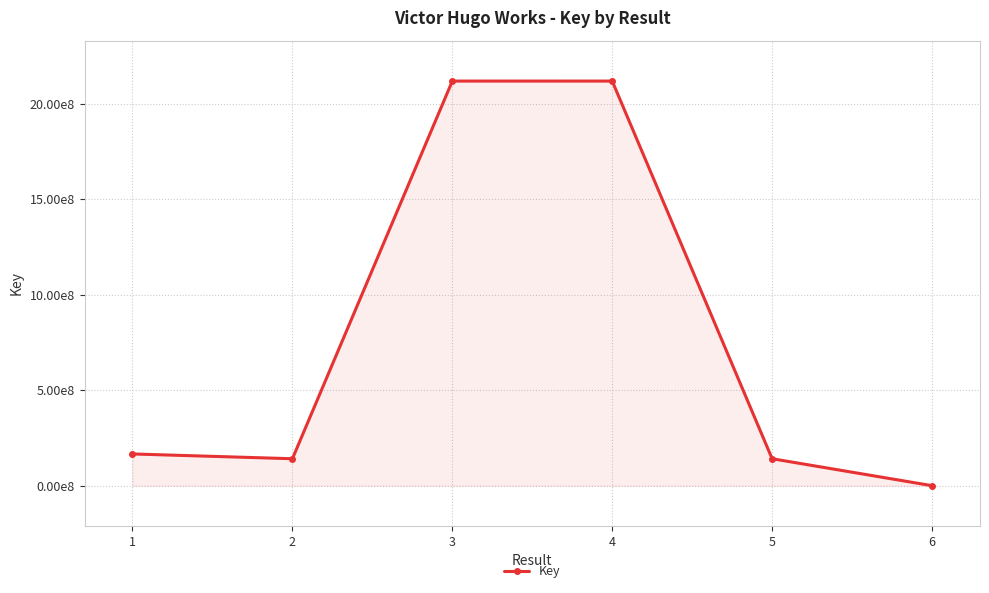

What is the value of the 3rd point from the left?

2117926093